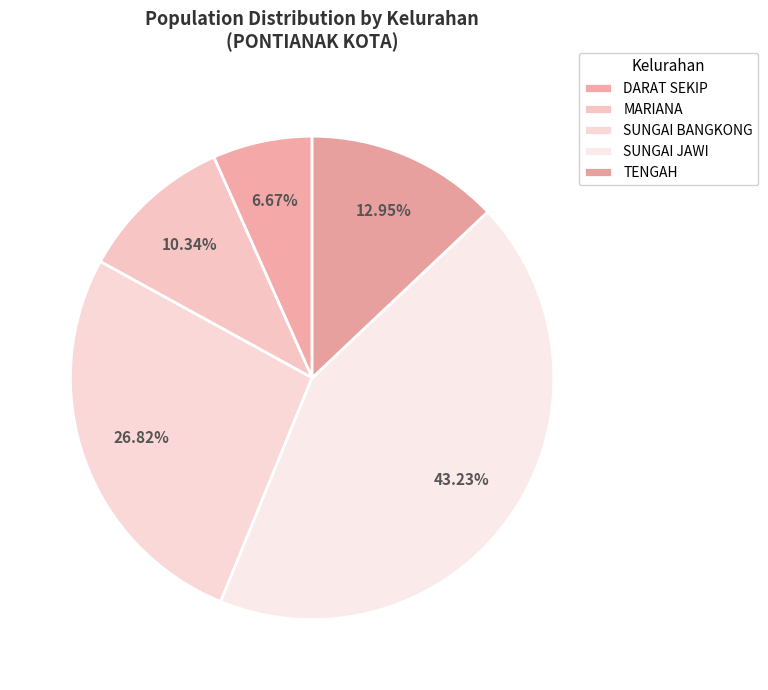

How many segments does this pie chart have?

5